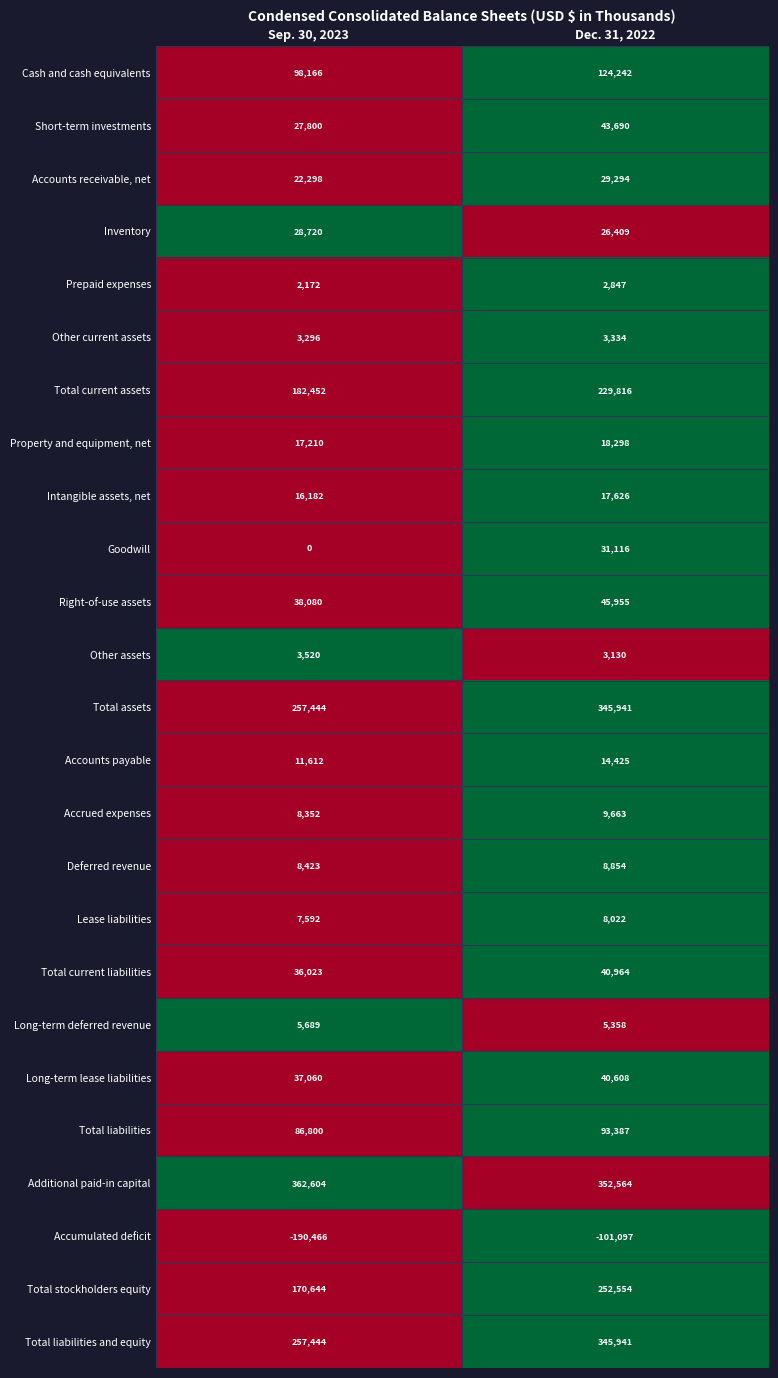

What is the difference between the highest and lowest values at Sep. 30, 2023?

553070